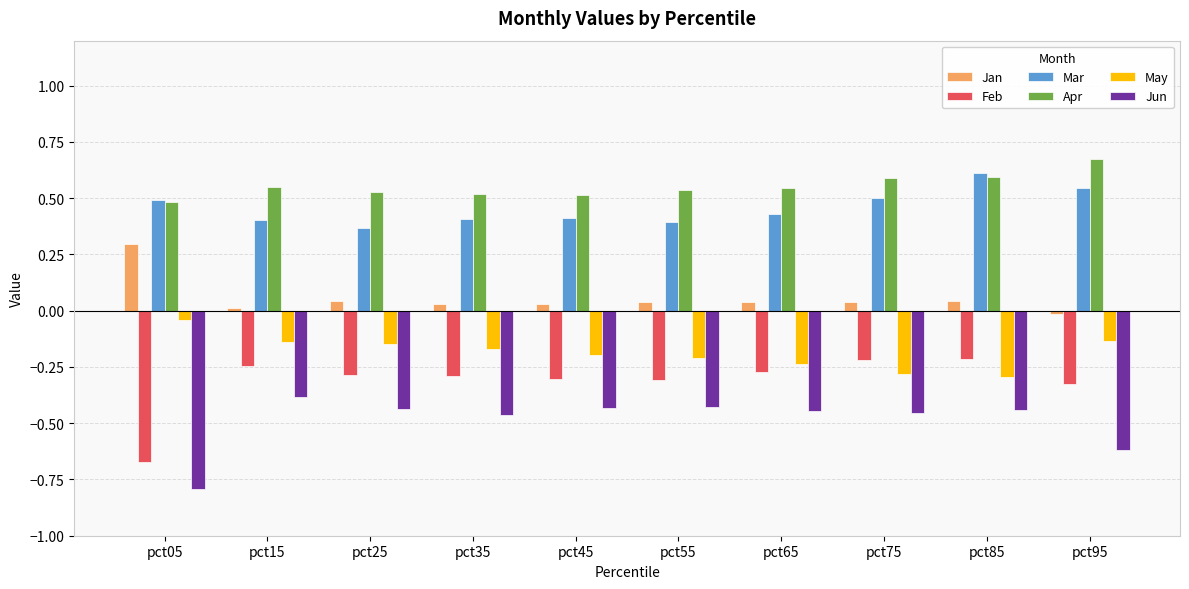

Is it true that Jun equals -0.7 at pct55?

False